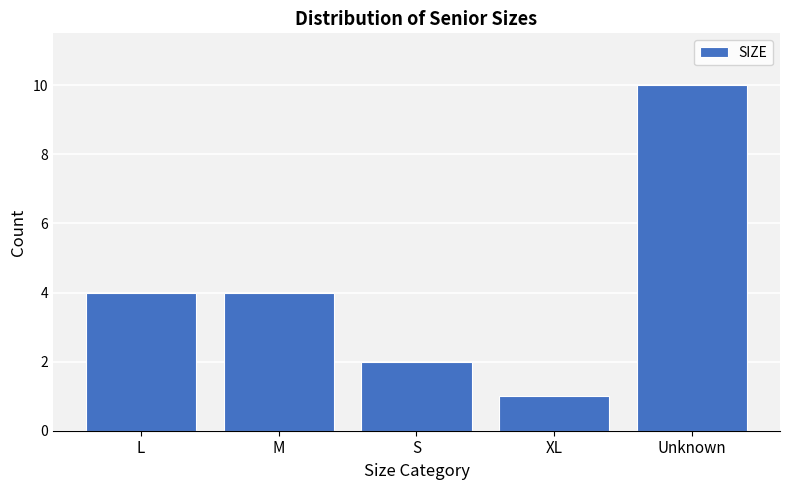

Reading left to right, list all the values displayed in this chart.

4	4	2	1	10